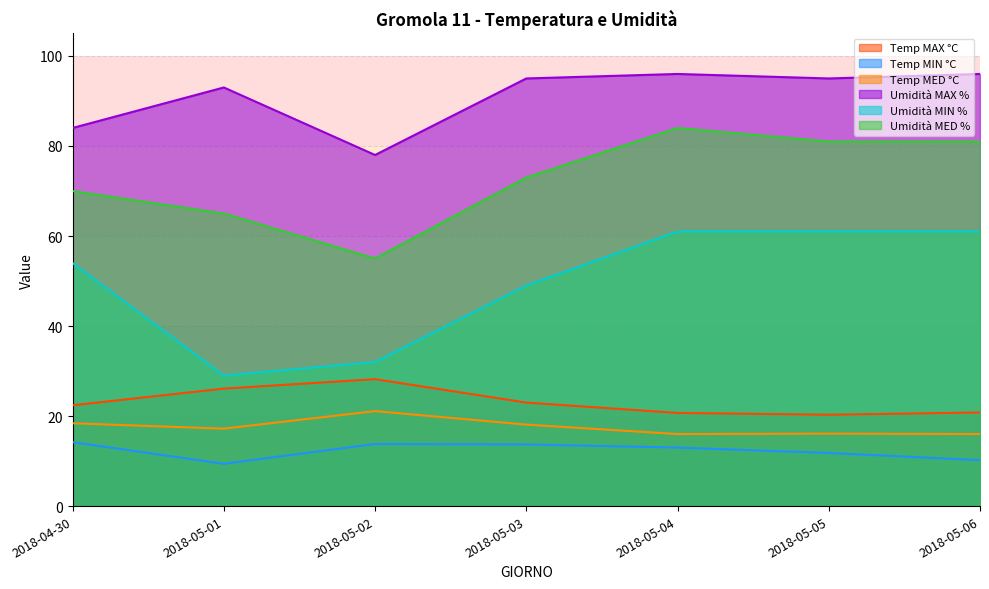

What is the average value of the Temp MIN °C series?

12.3